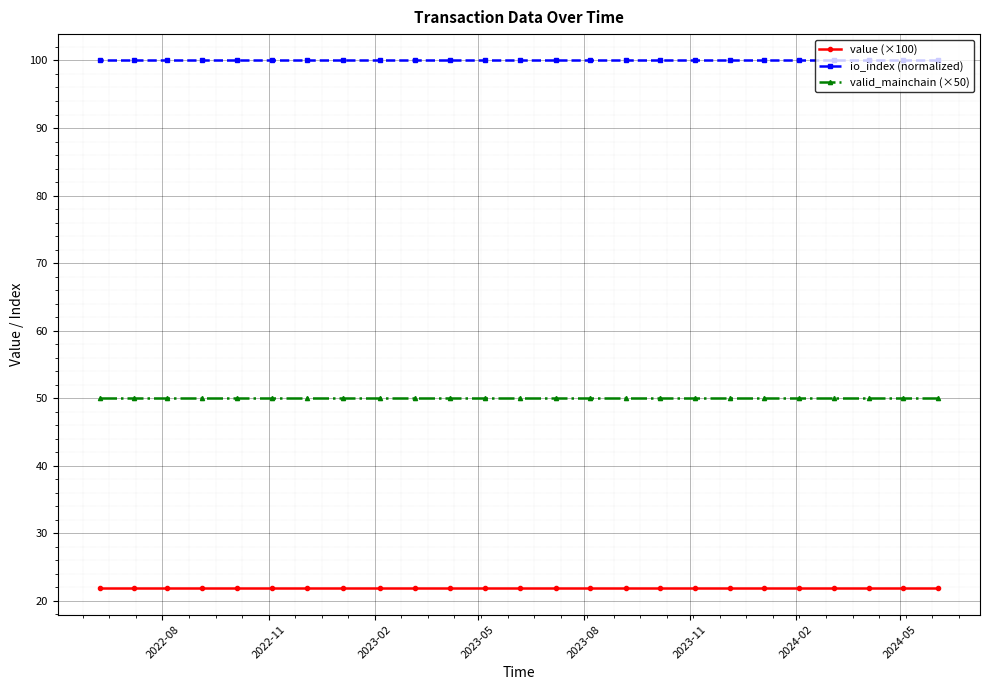

What is the average value of the valid_mainchain (×50) series?

50.0